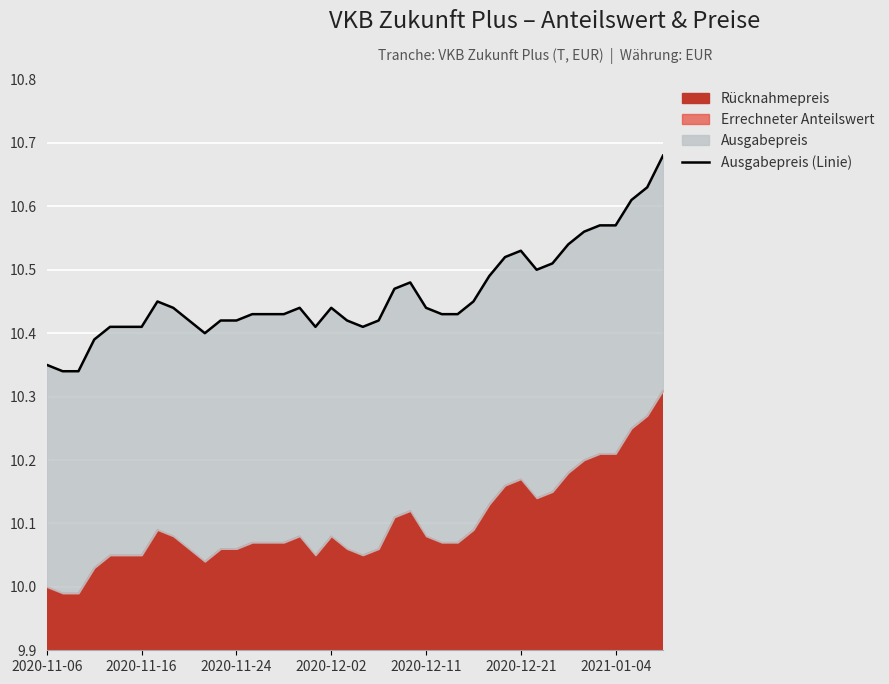

What is the sum of all values?

418.4